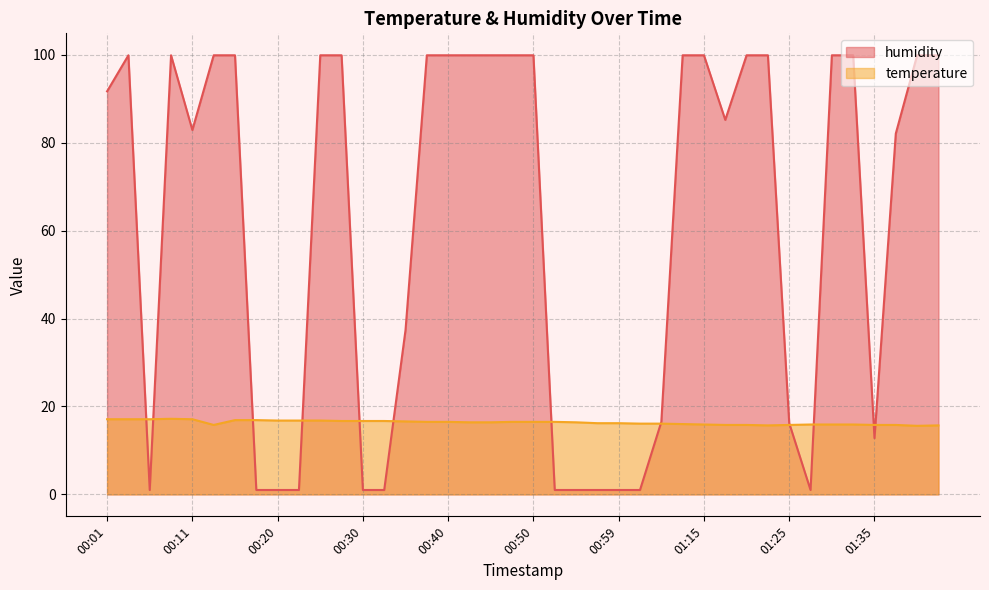

How many lines are shown in the chart?

2